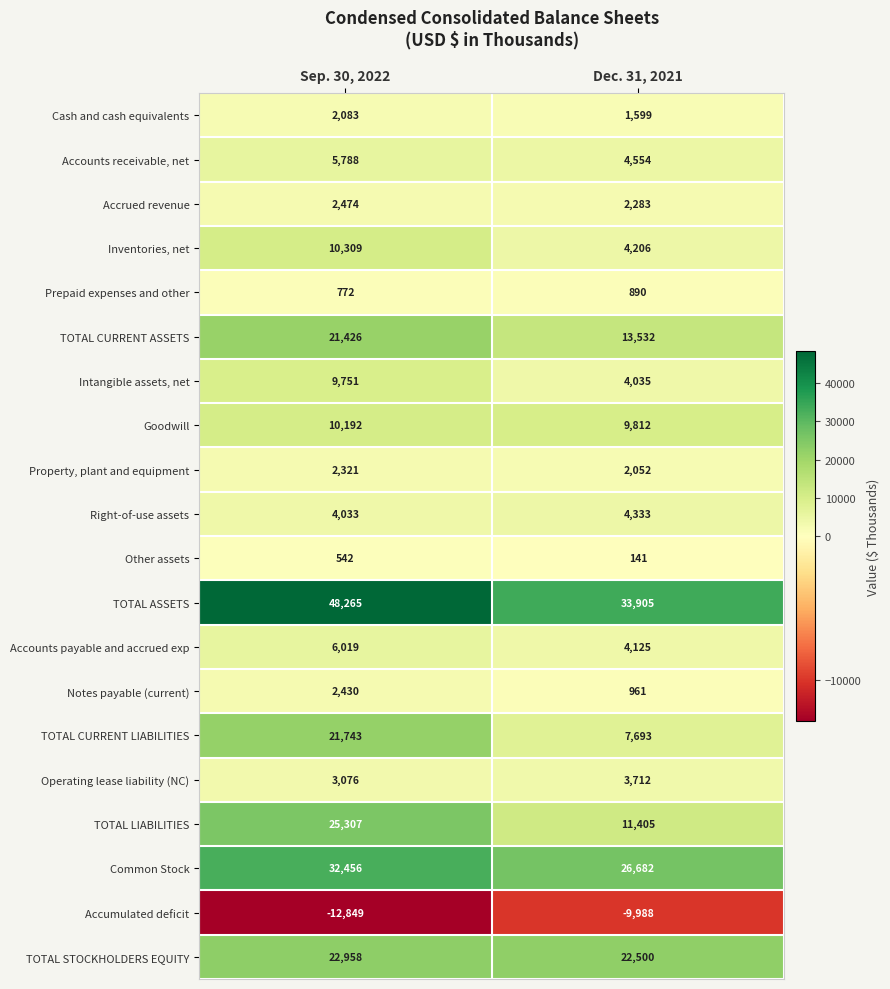

What is the difference between the highest and lowest values at Sep. 30, 2022?

61114